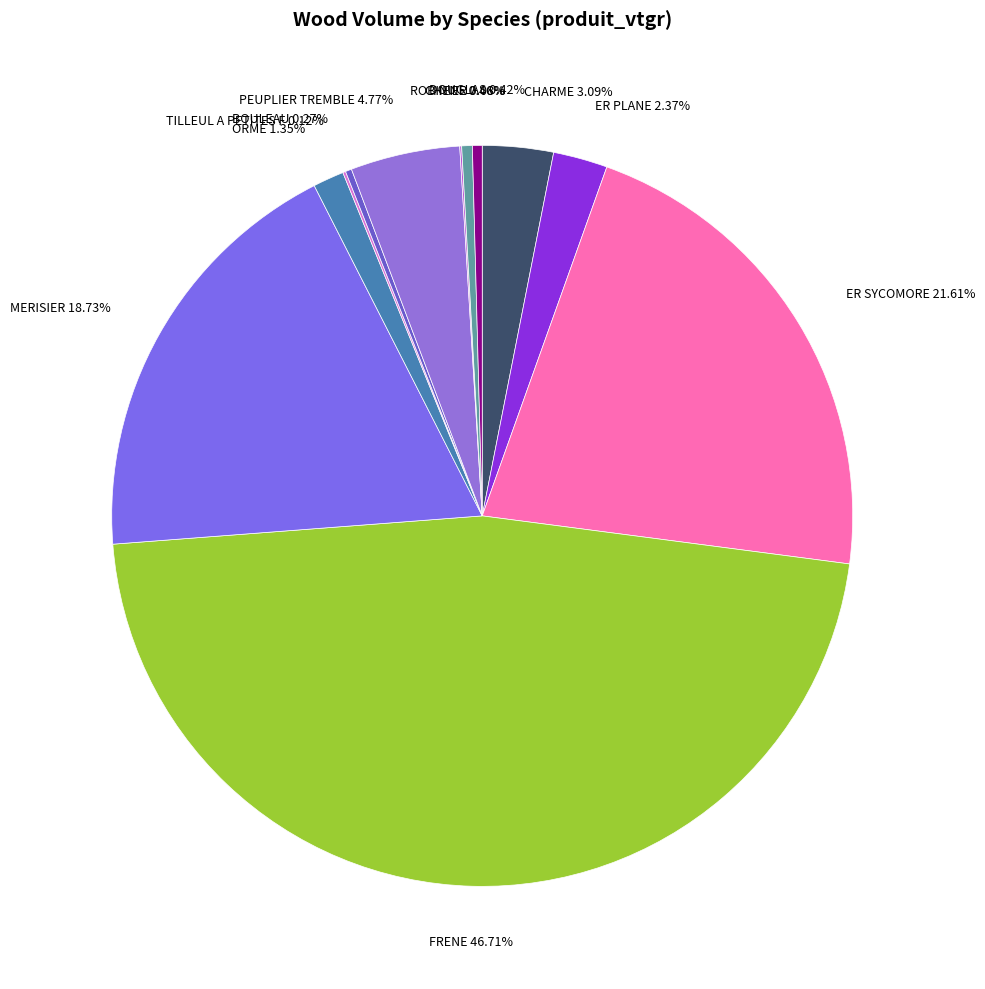

Is PEUPLIER TREMBLE the majority of the pie?

No